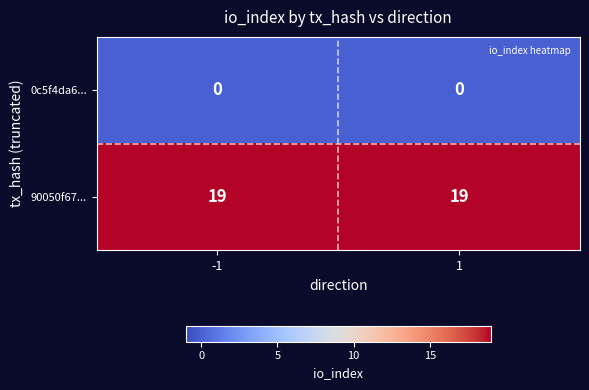

How many series are shown in this chart?

2